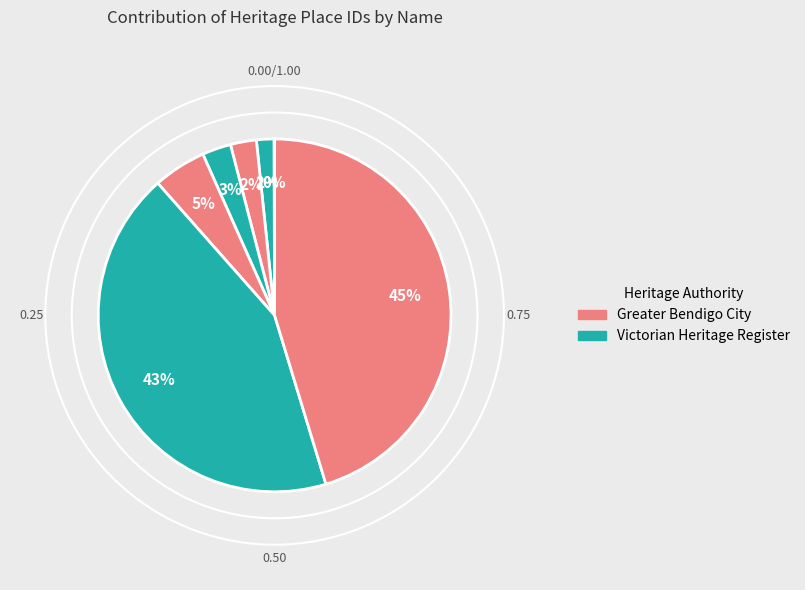

Count the number of slices in the pie.

7